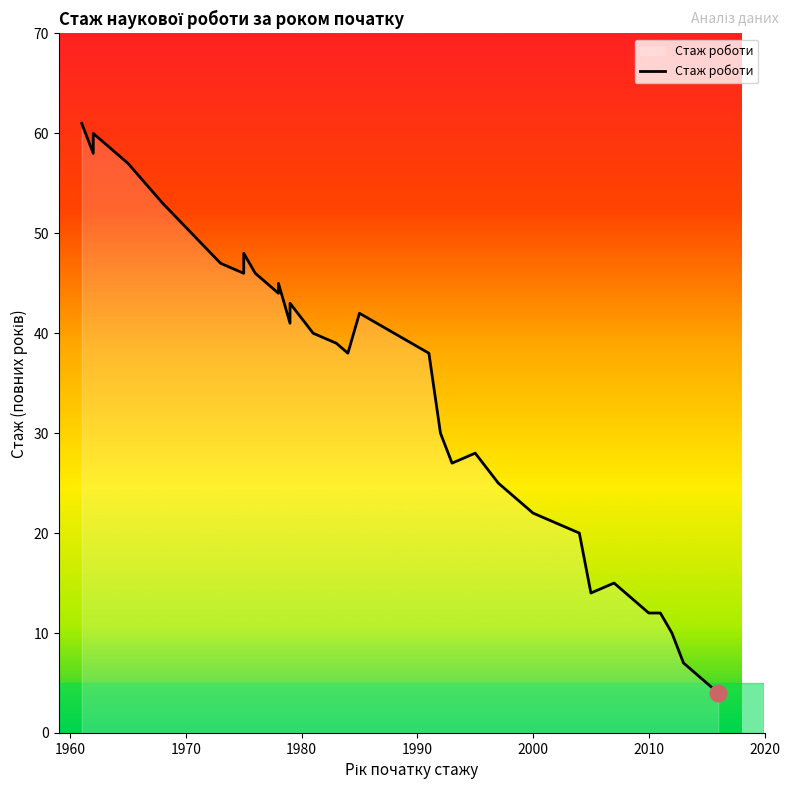

How many values are below 38?

16